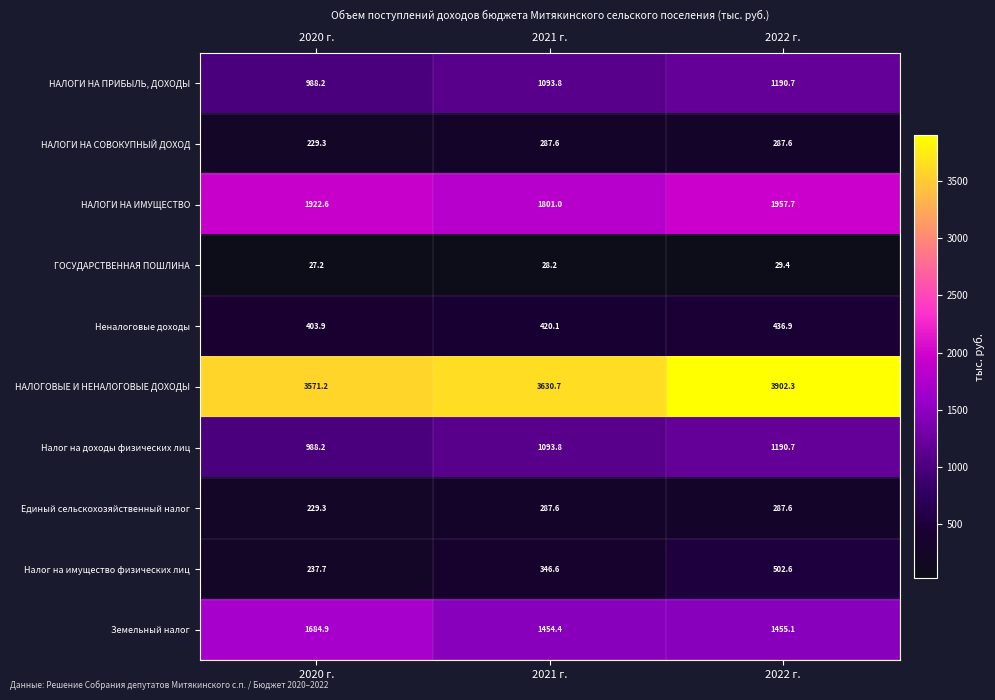

What is the spread (max minus min) of values at 2020 г.?

3544.0